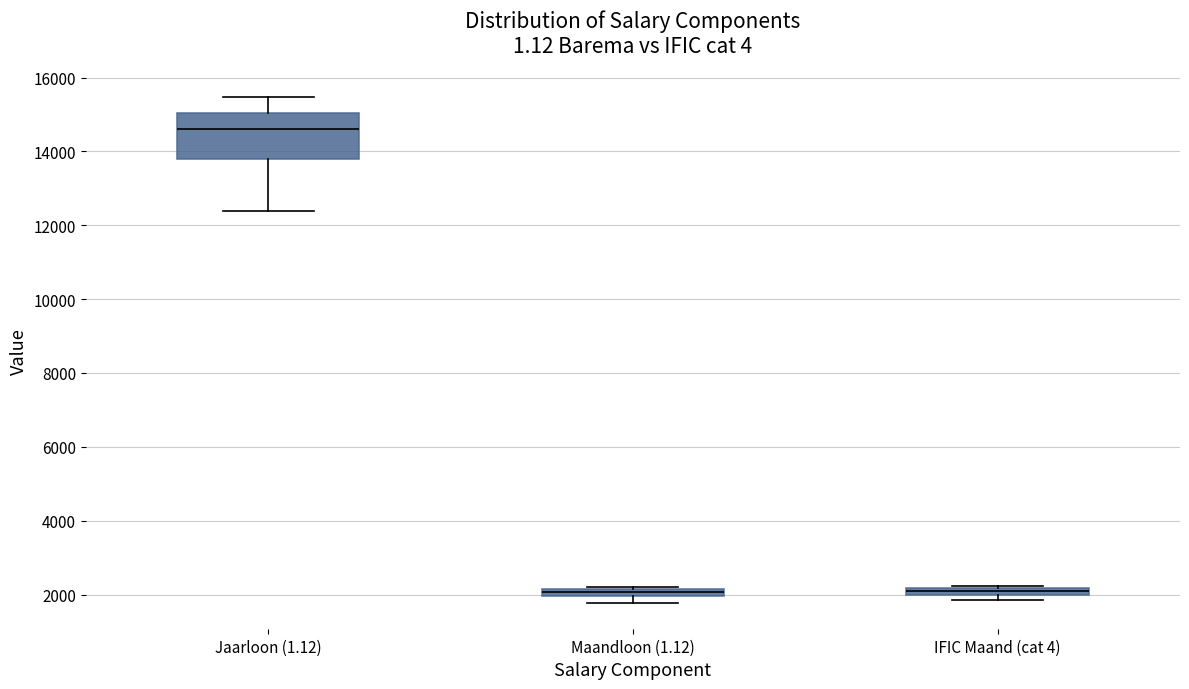

Which box is the tallest, from its lower edge to its upper edge?

Jaarloon (1.12)